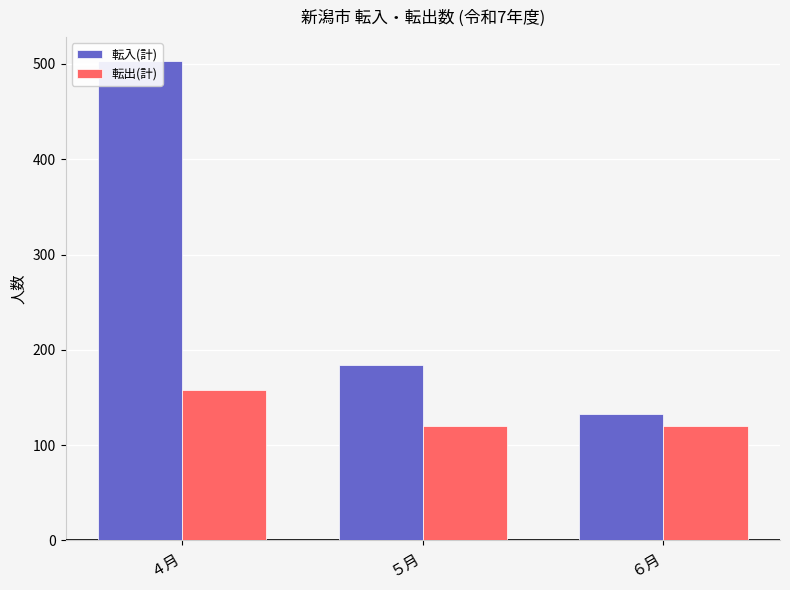

Are the bars grouped side by side (vs. stacked)?

Yes